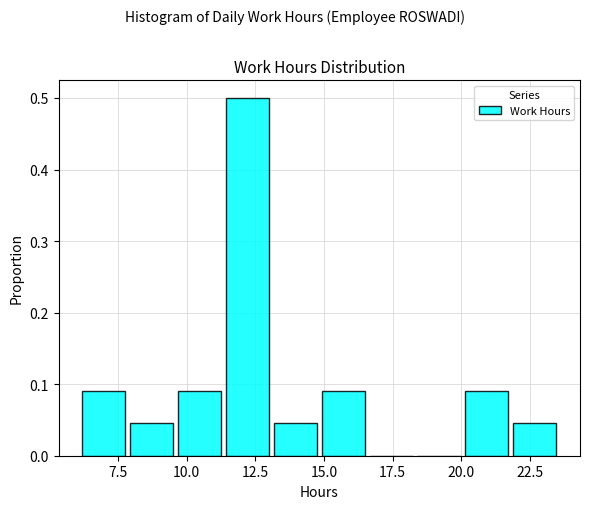

Read against the x-axis, roughly where is the centre of the tallest bar?

12.0